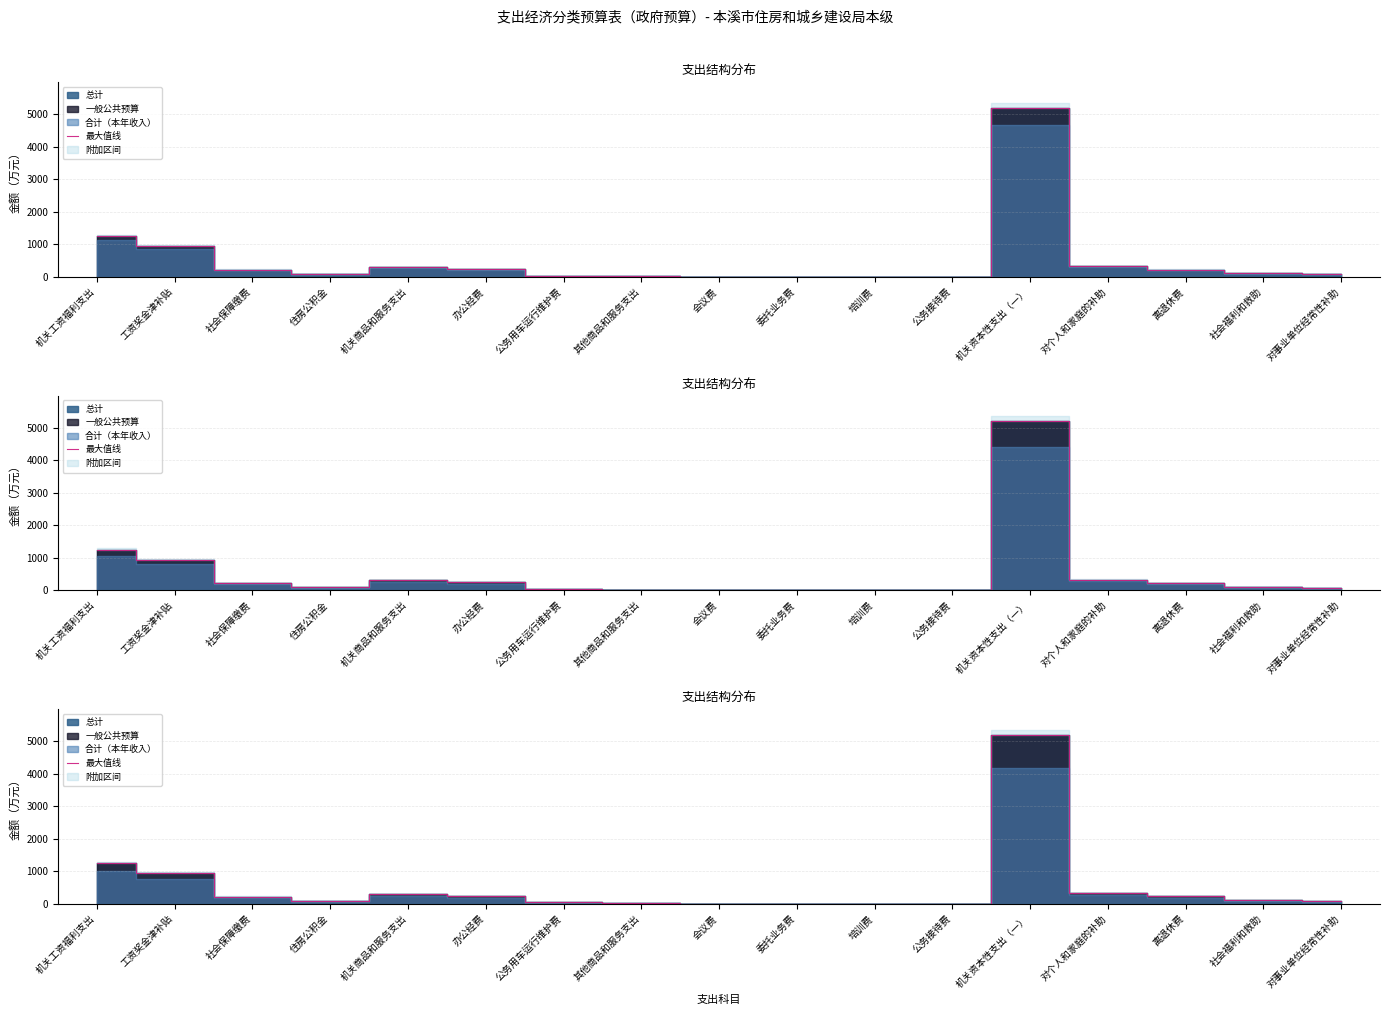

Reading right to left, transcribe all the data shown in this chart.

对事业单位经常性补助=80.0	社会福利和救助=107.5	离退休费=221.2	对个人和家庭的补助=328.7	机关资本性支出（一）=5203.0	公务接待费=0.8	培训费=0.9	委托业务费=3.3	会议费=2.6	其他商品和服务支出=18.7	公务用车运行维护费=36.3	办公经费=237.3	机关商品和服务支出=299.8	住房公积金=90.6	社会保障缴费=216.9	工资奖金津补贴=944.5	机关工资福利支出=1252.0